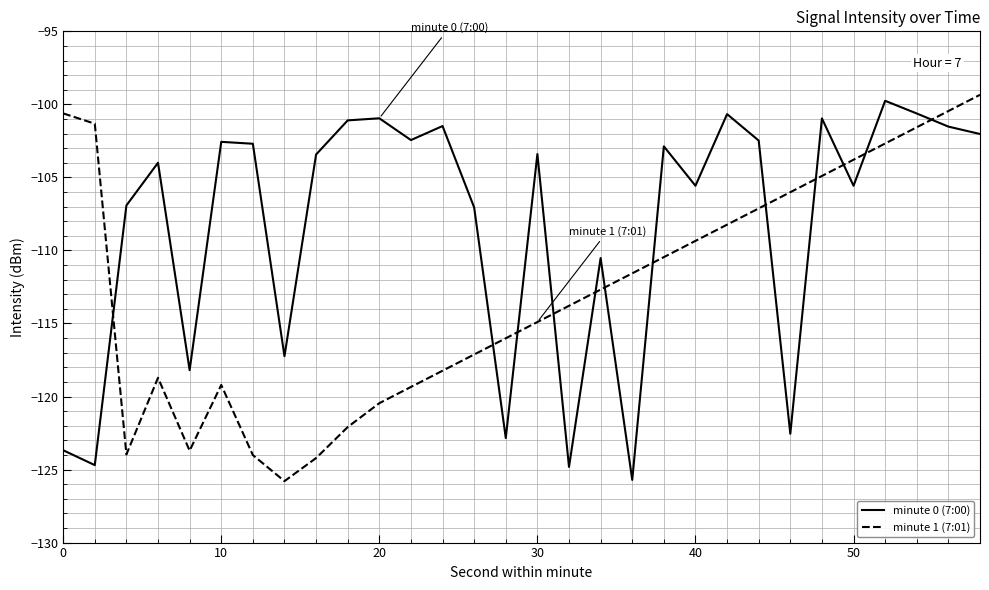

What is the lowest value of the minute 0 (7:00) series?

-125.7